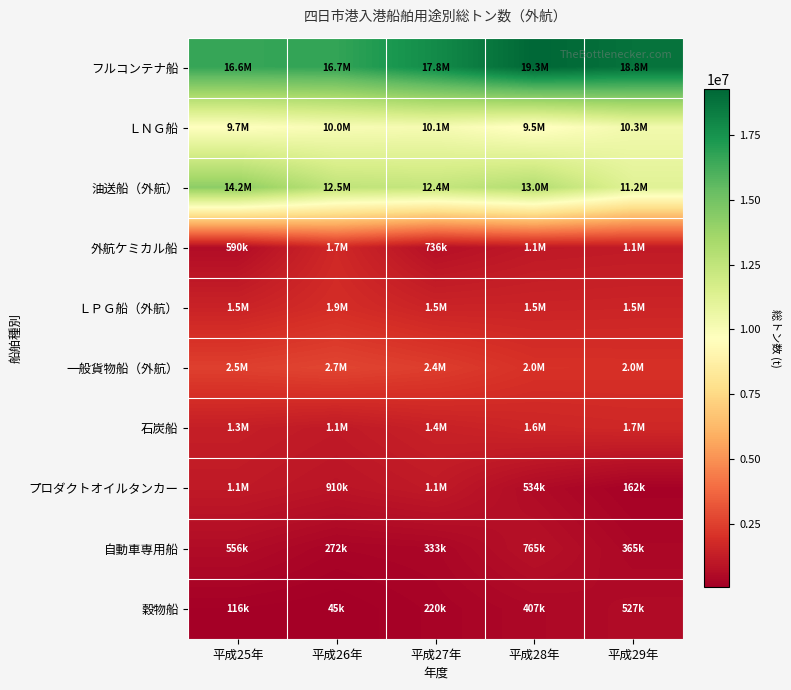

Rank the series by their maximum value, from lowest to highest.

穀物船, 自動車専用船, プロダクトオイルタンカー, 石炭船, 外航ケミカル船, ＬＰＧ船（外航）, 一般貨物船（外航）, ＬＮＧ船, 油送船（外航）, フルコンテナ船